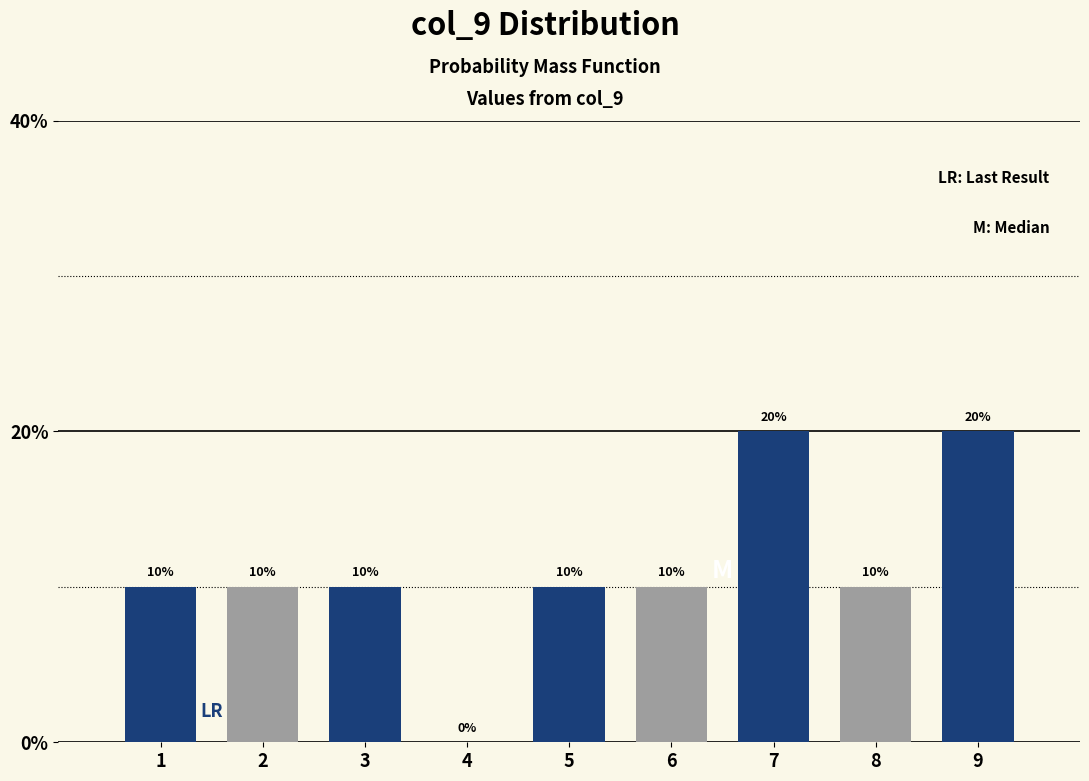

Reading left to right, what are all the values shown in this chart?

1=10	2=10	3=10	4=0	5=10	6=10	7=20	8=10	9=20